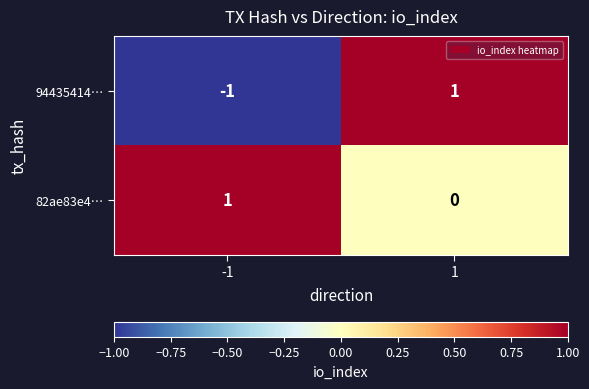

The 94435414… series shows 2 at 1. True or false?

False